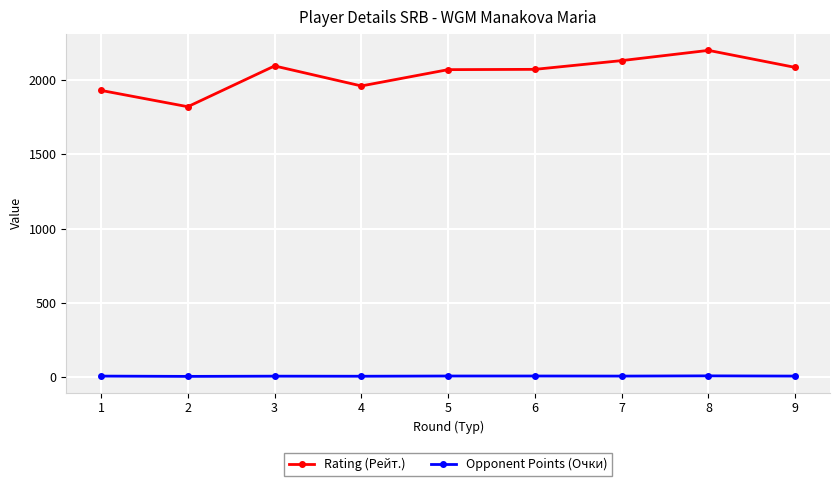

Rank the series by their average value, from highest to lowest.

Rating (Рейт.), Opponent Points (Очки)